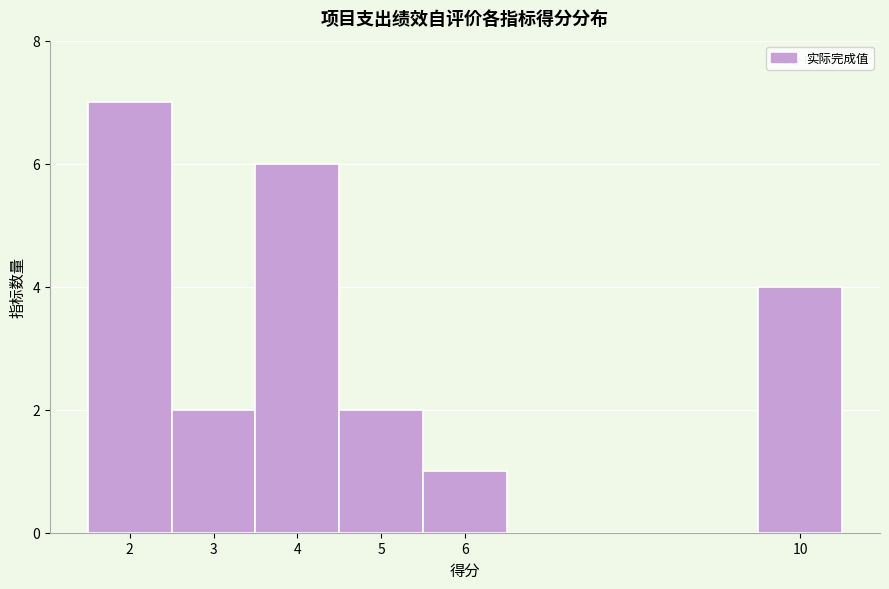

Over which range of the x-axis is the bar tallest?

1.5 to 2.5